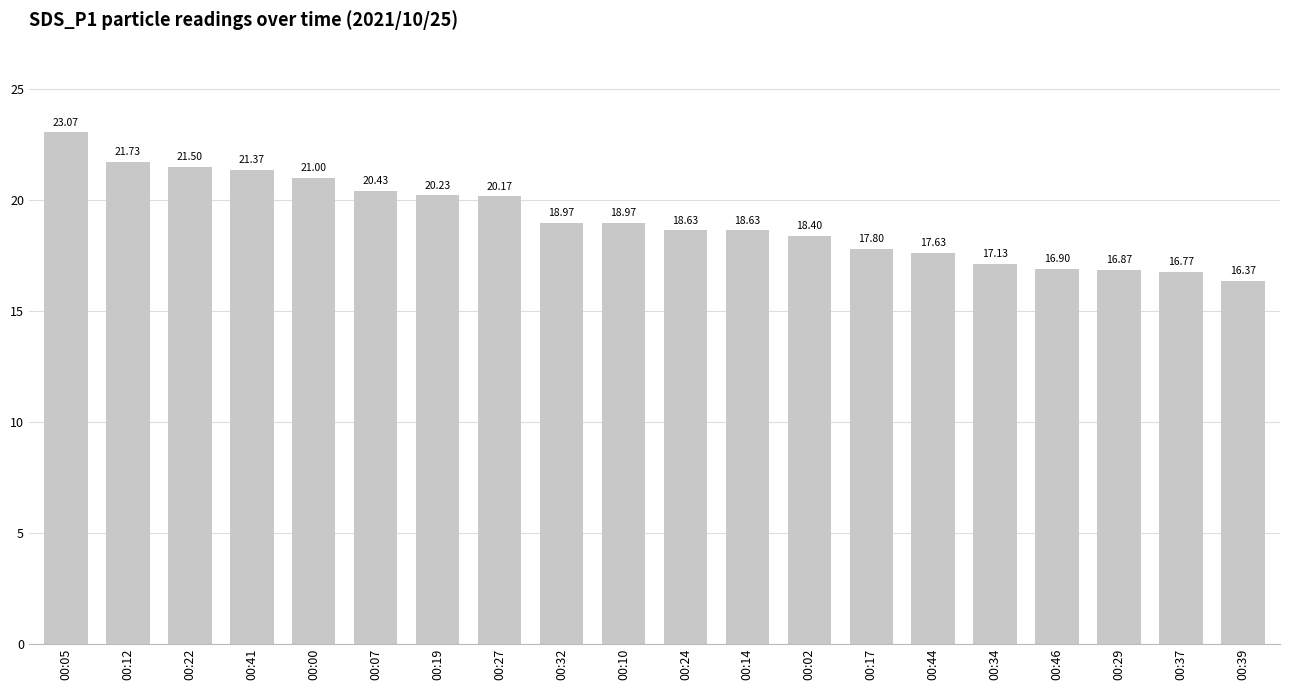

What is the label of the 15th bar from the left?

00:44